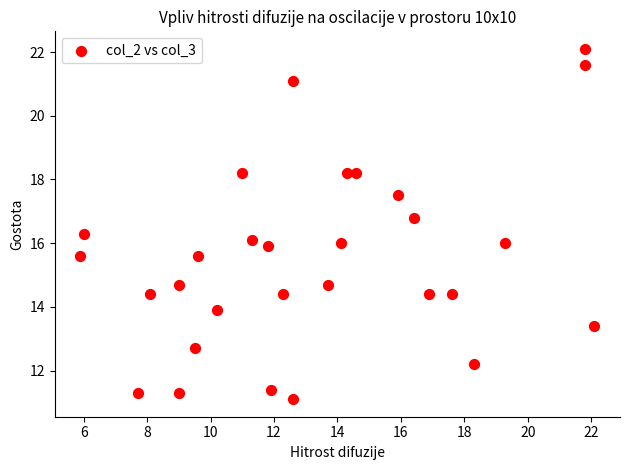

What is the range of X values (max minus min)?

16.2